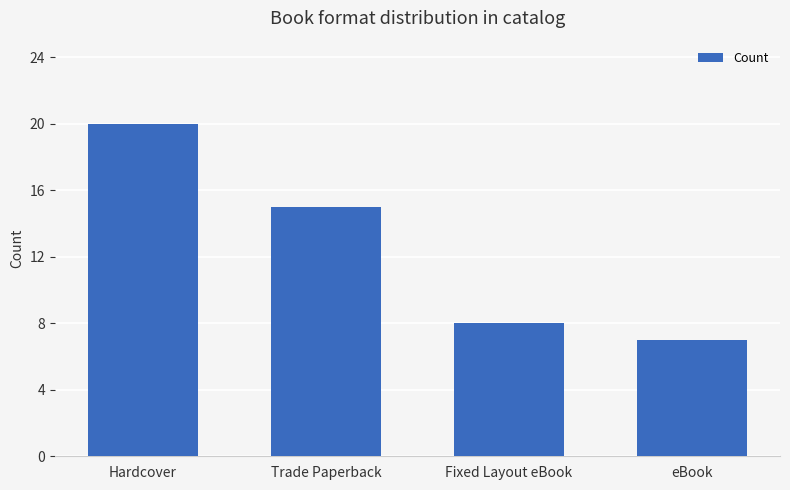

Is it true that the value at Trade Paperback is 15?

True